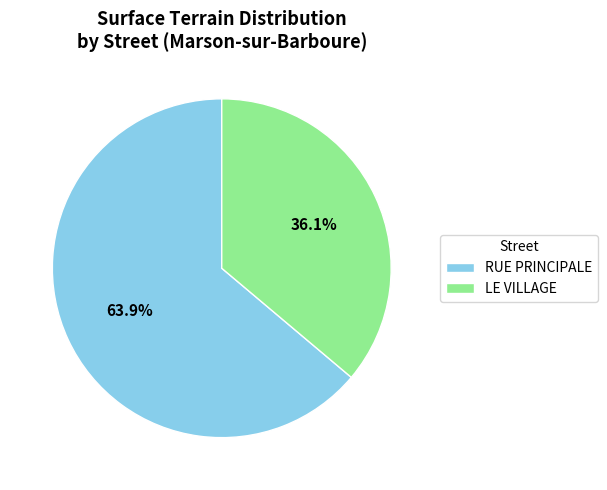

How much of the chart is everything except LE VILLAGE?

63.9%